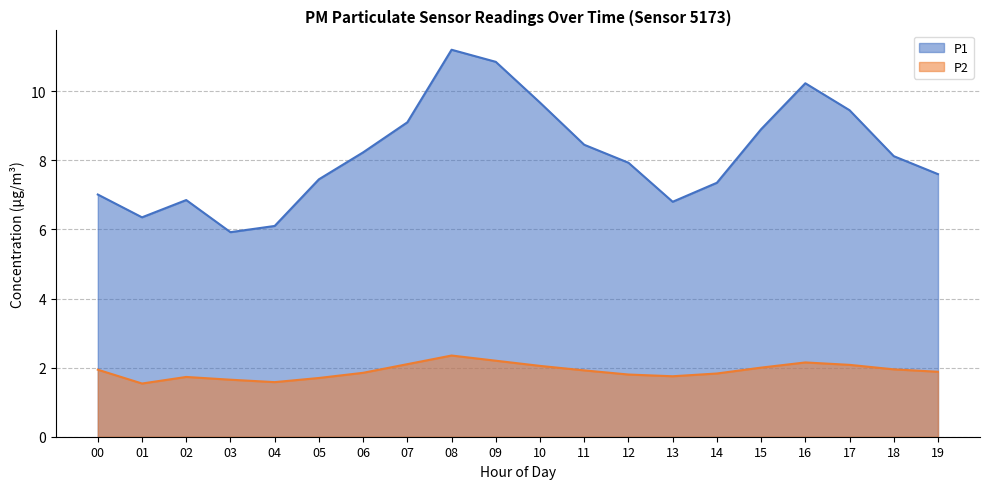

How many points are lower than both their immediate neighbors (excluding endpoints)?

3